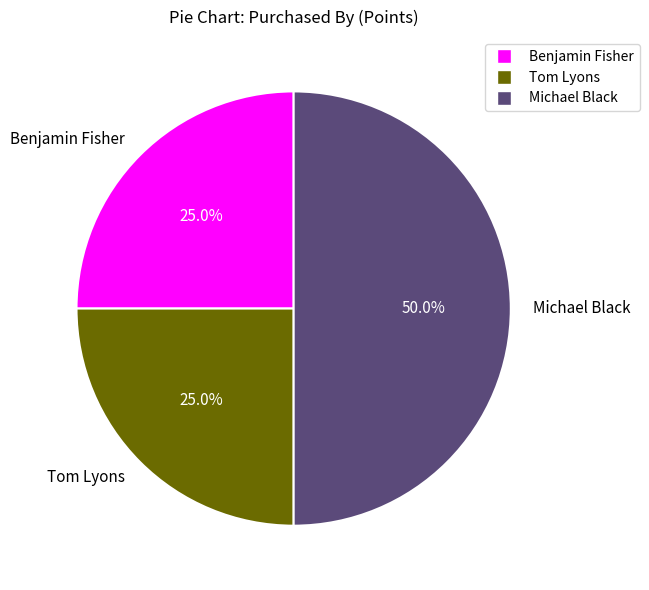

Is Benjamin Fisher the majority of the pie?

No